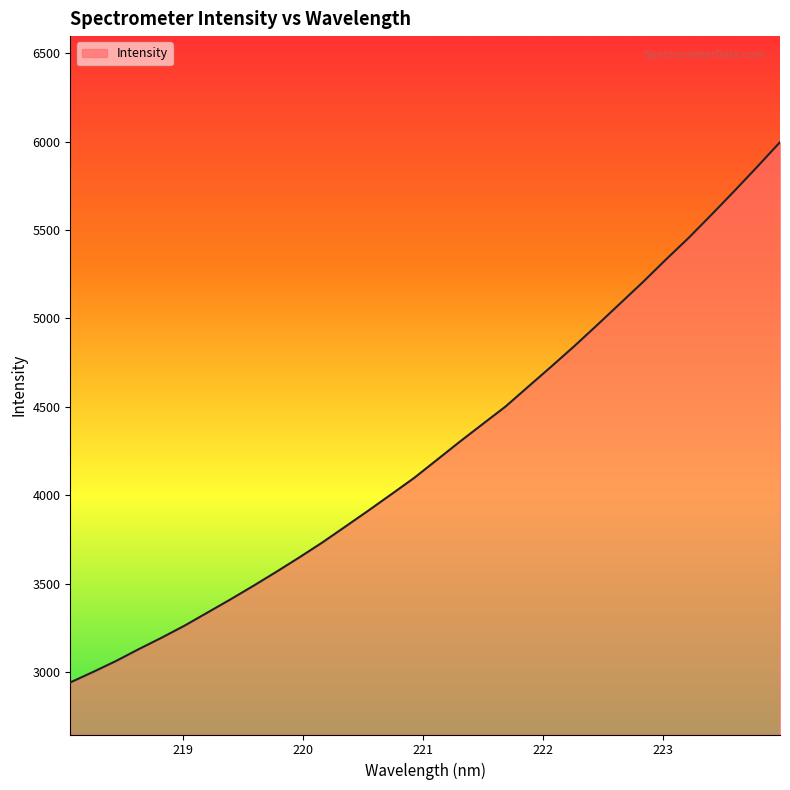

What is the minimum value shown in the chart?

2943.1